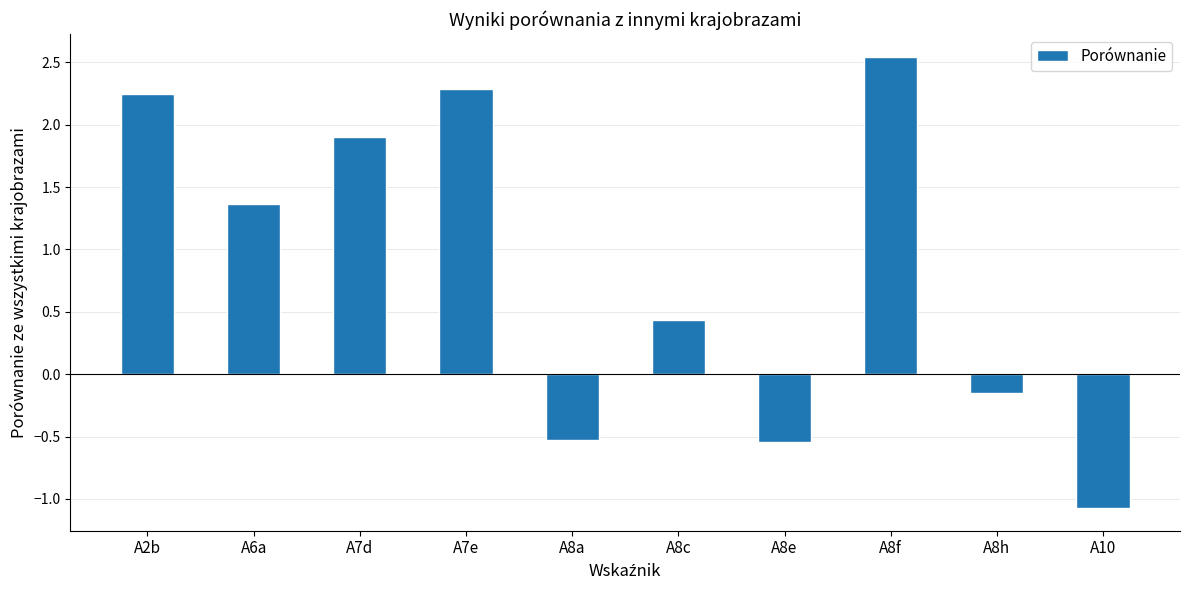

Are the bars horizontal?

No